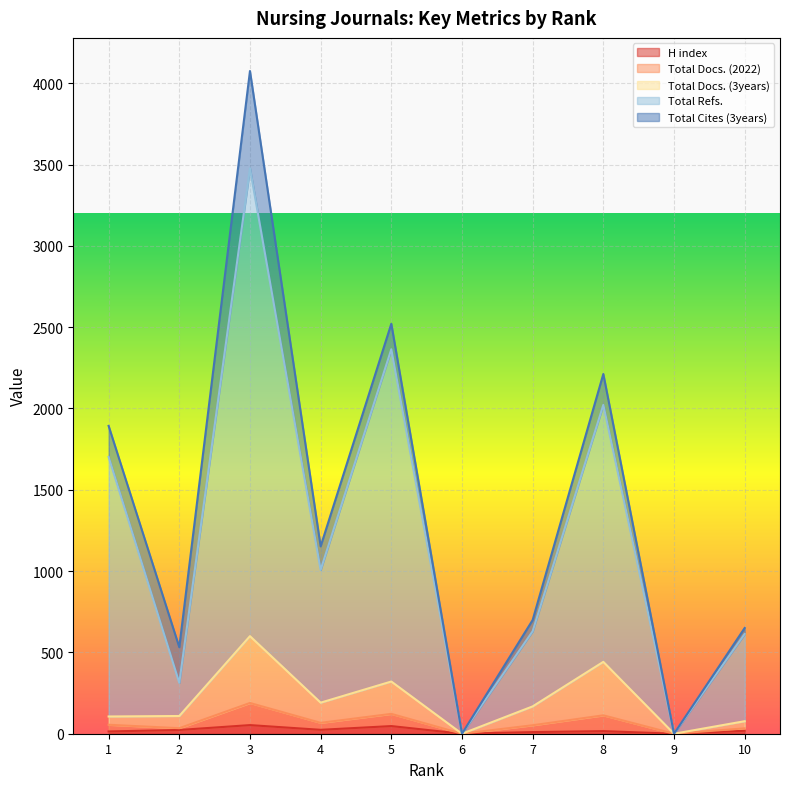

What are all the series names shown in the legend?

H index, Total Docs. (2022), Total Docs. (3years), Total Refs., Total Cites (3years)